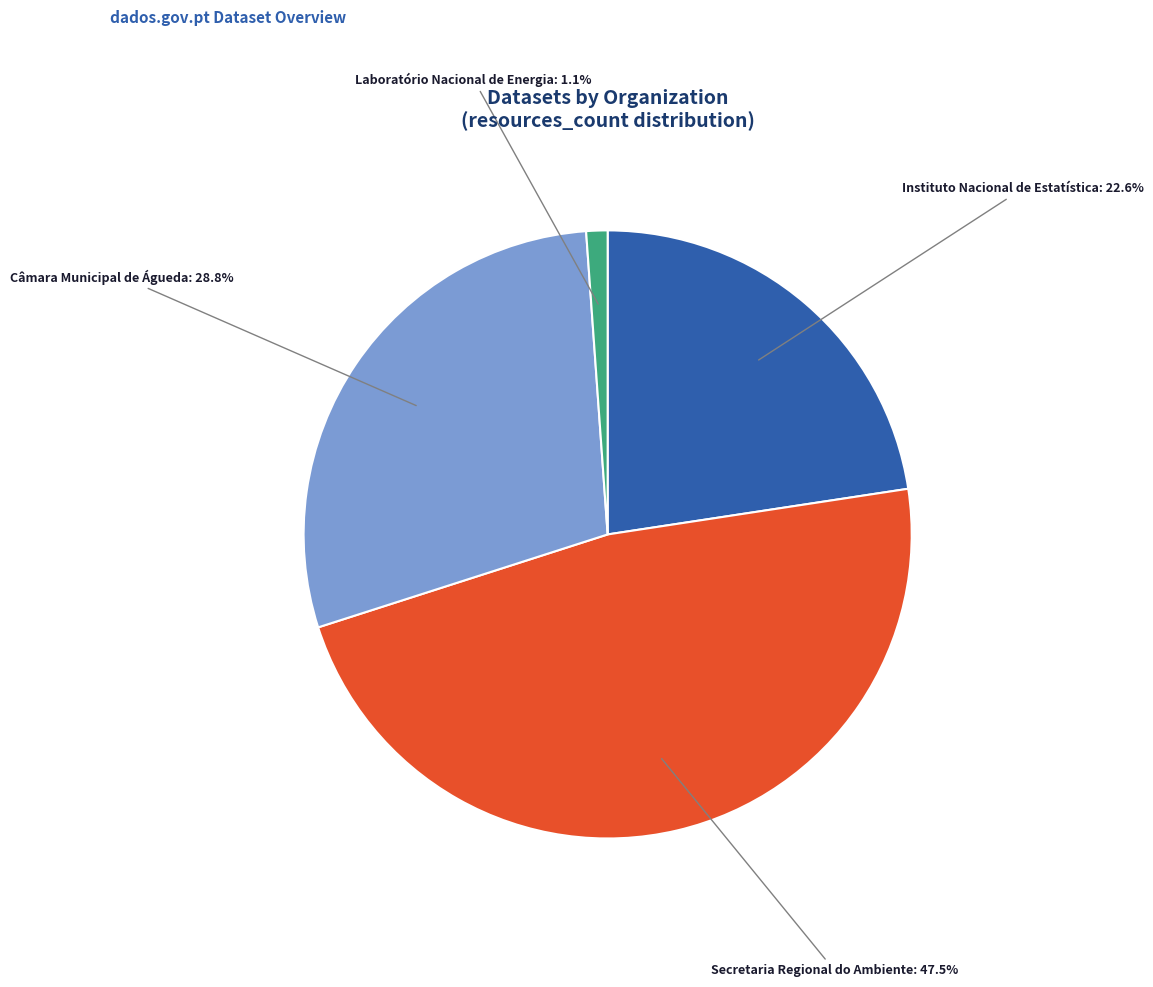

Combined, do Instituto Nacional de Estatística and Laboratório Nacional de Energia account for over 50%?

No